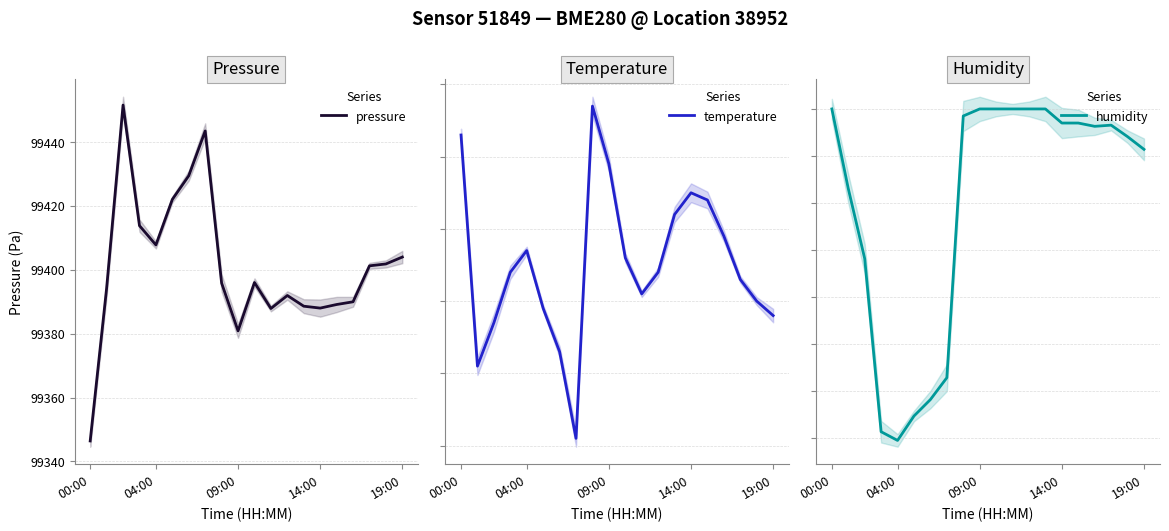

In pressure, how many points are higher than both neighbors (excluding endpoints)?

4